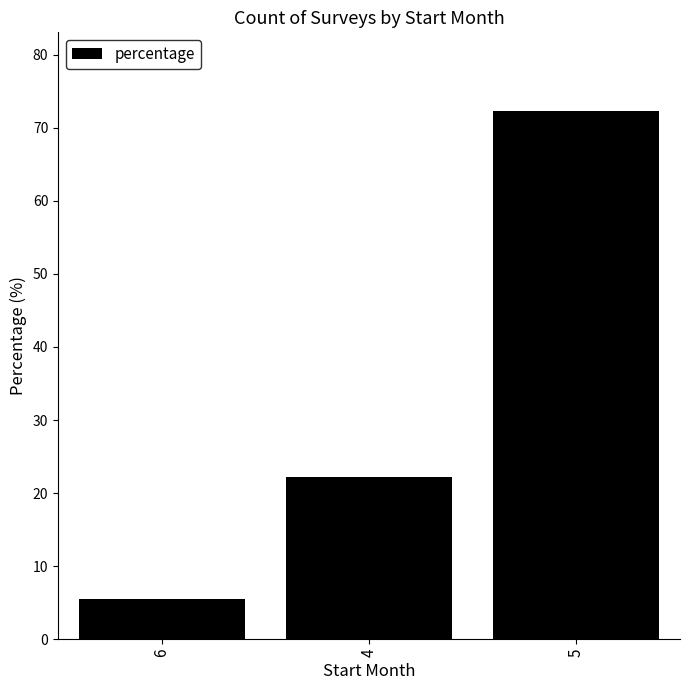

Reading right to left, what are all the values shown in this chart?

5=72.2	4=22.2	6=5.6